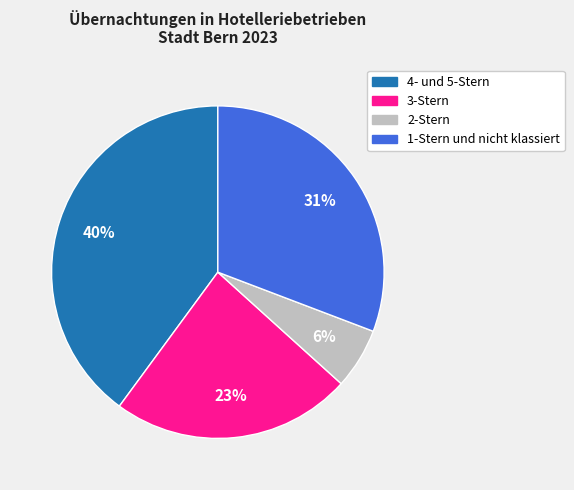

Count the number of slices in the pie.

4